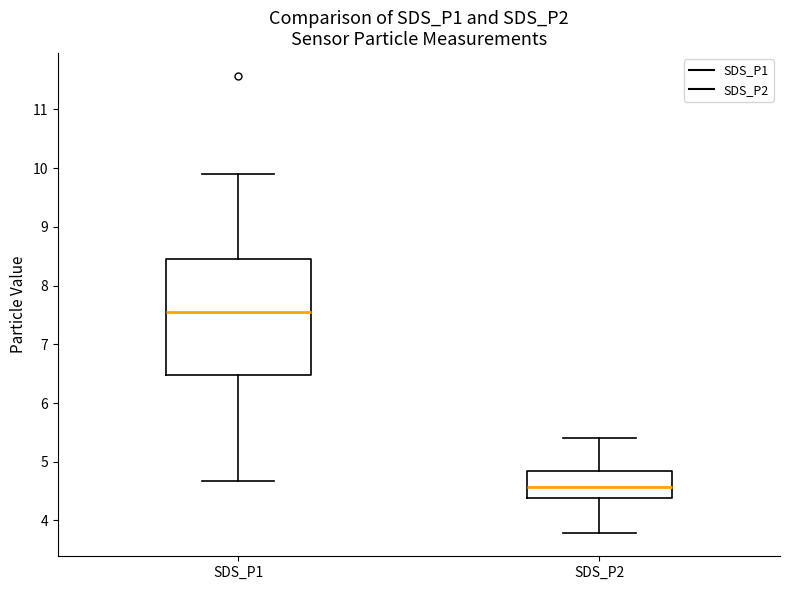

Reading left to right, read every box against the y-axis: the position of its median line, the range the box covers, and the ends of its whiskers. The values are not printed on the chart, so give them approximately, as read against the axis.

SDS_P1: median 7.6, box 6.5 to 8.5, whiskers 4.7 to 9.9
SDS_P2: median 4.6, box 4.4 to 4.9, whiskers 3.8 to 5.4